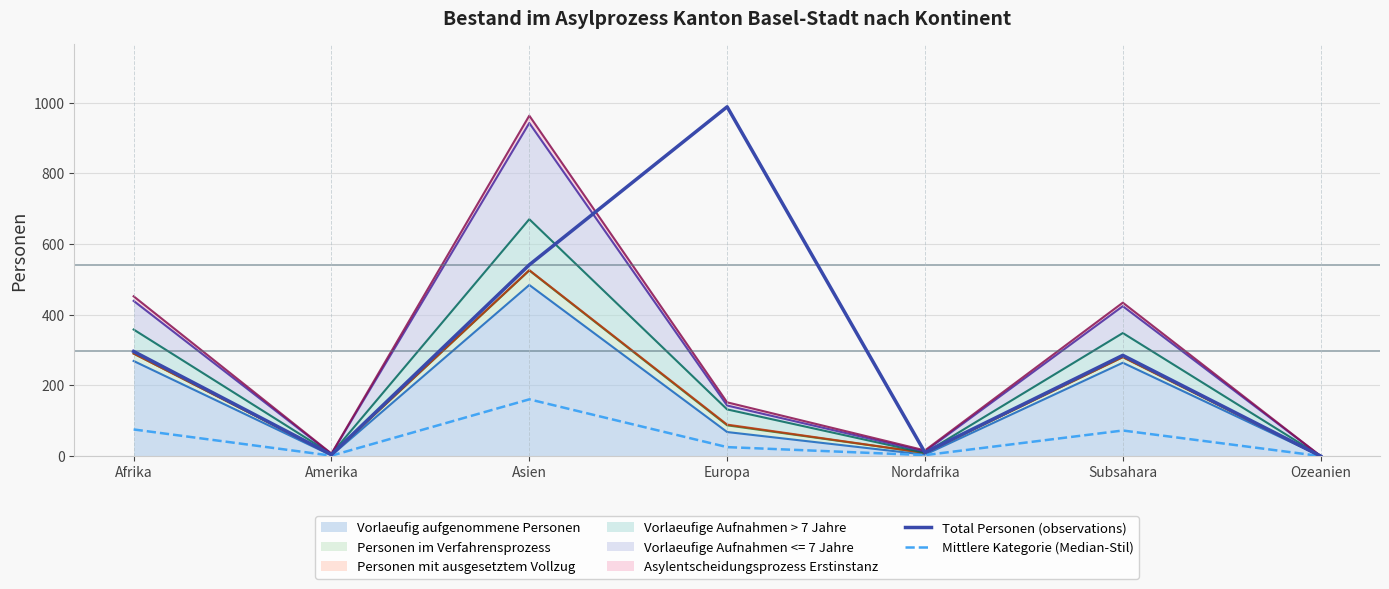

What is the average value of the Mittlere Kategorie (Median-Stil) series?

48.2